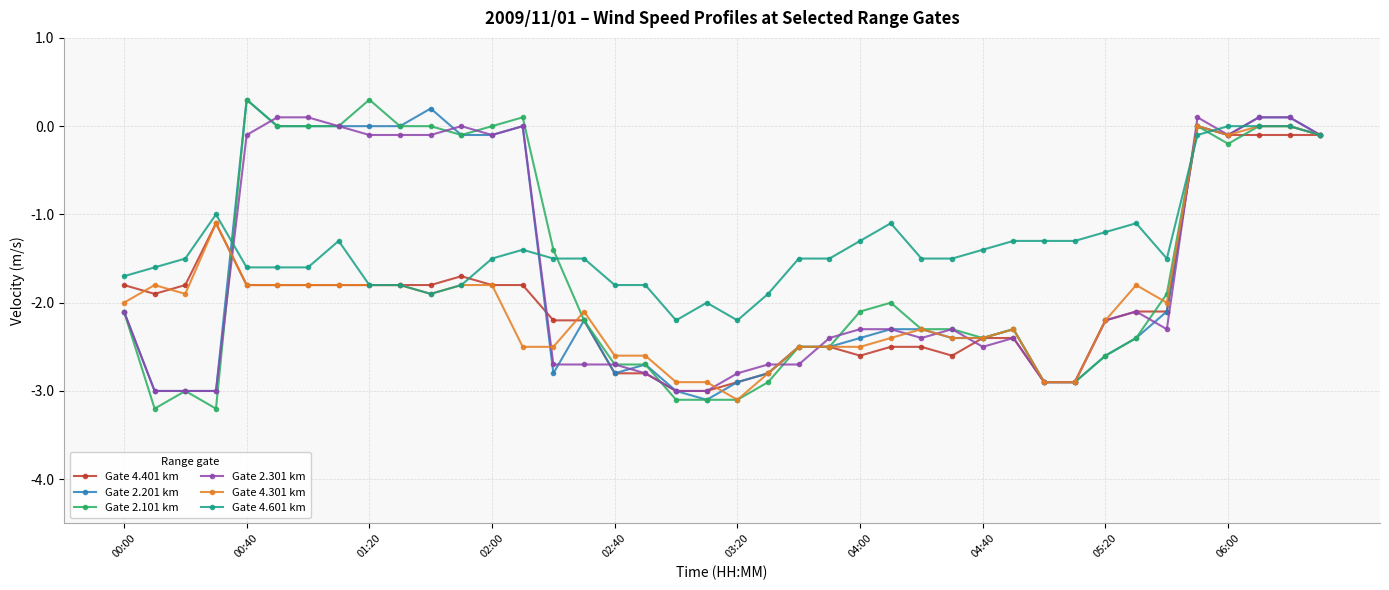

What is the value of the Gate 2.101 km point at the 5th from the left?

0.3